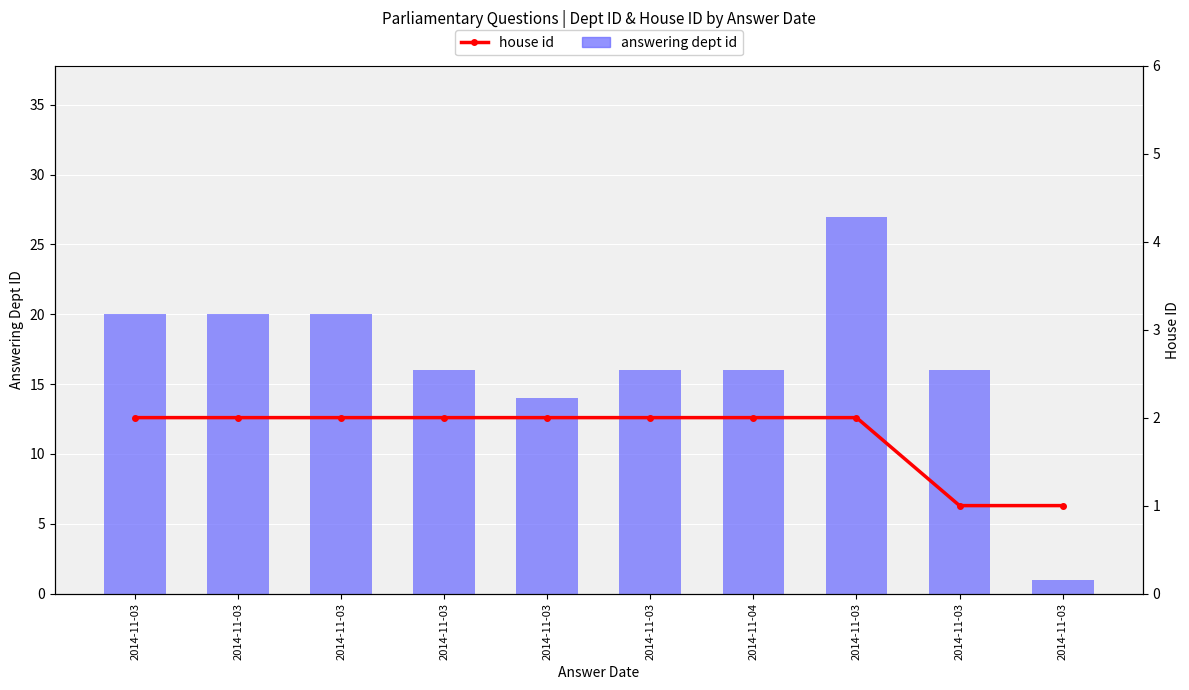

List the series in order of their overall mean, highest first.

answering dept id, house id